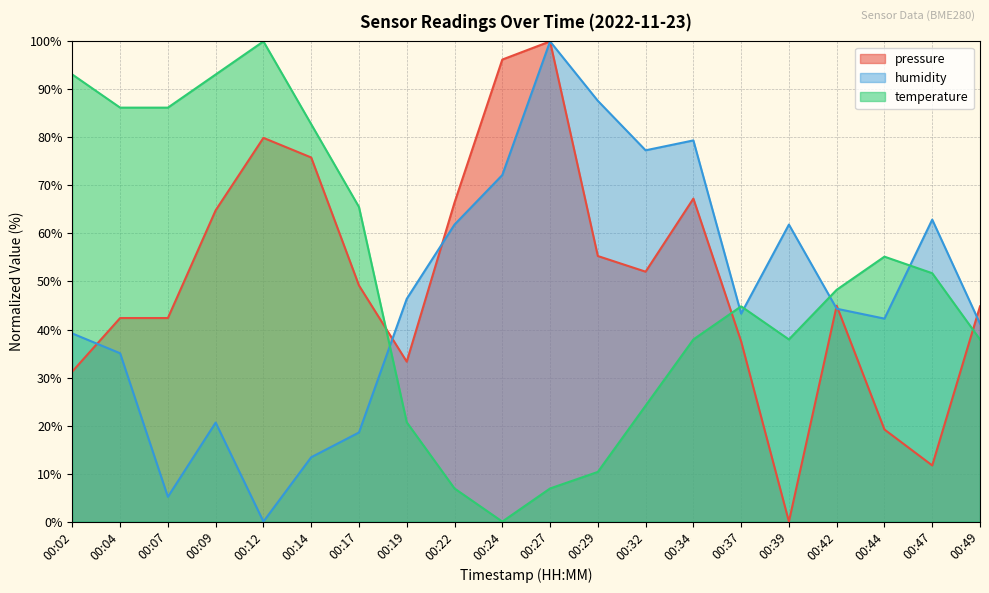

The value of temperature at 00:34 is 23.0. True or false?

False